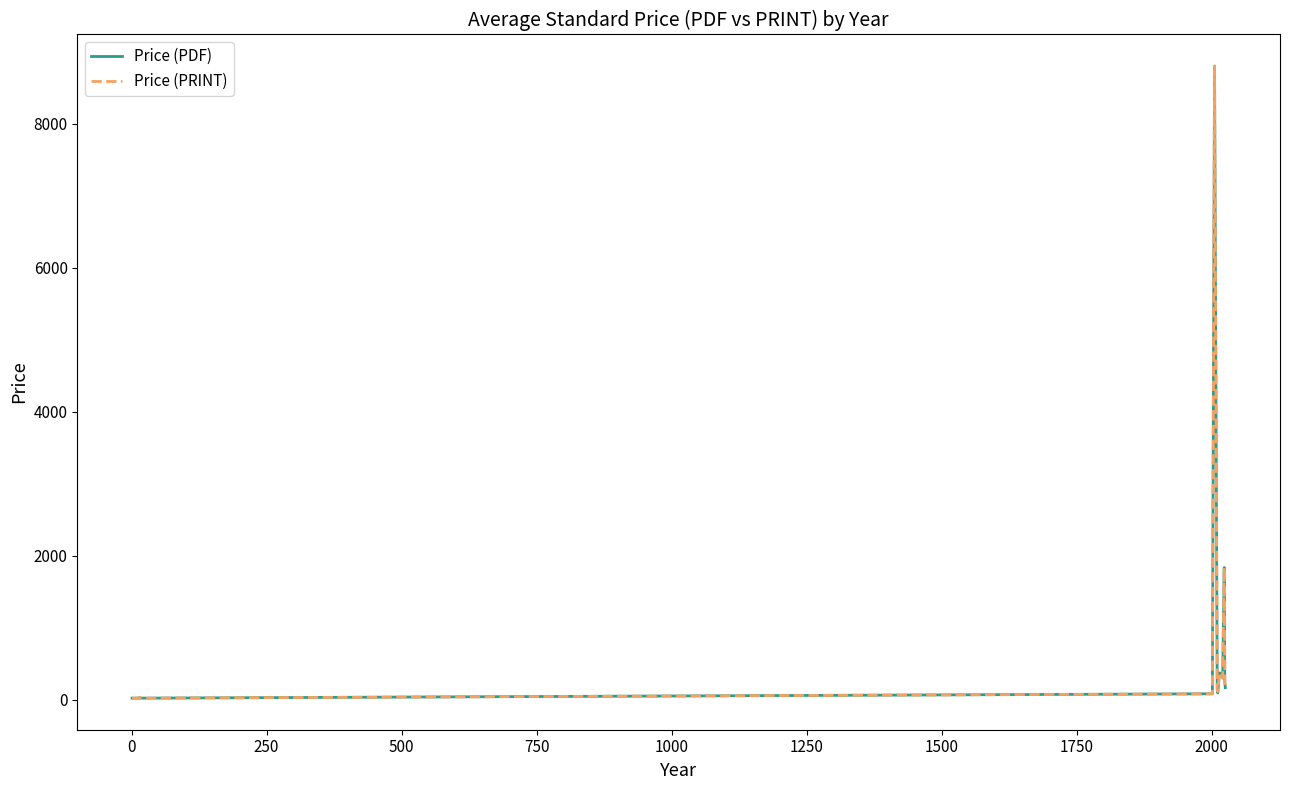

True or false: Price (PDF) and Price (PRINT) intersect in this chart.

False